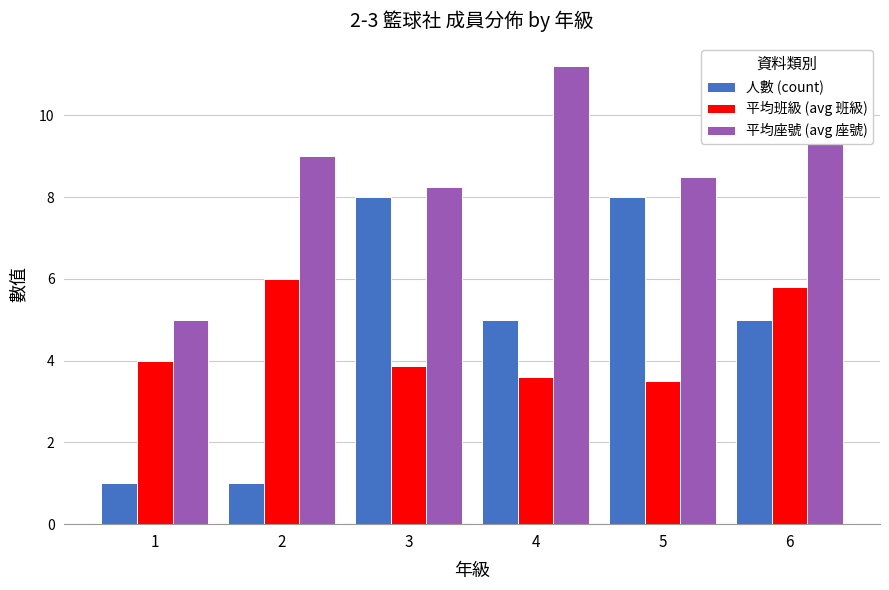

How many distinct data groups are displayed?

3